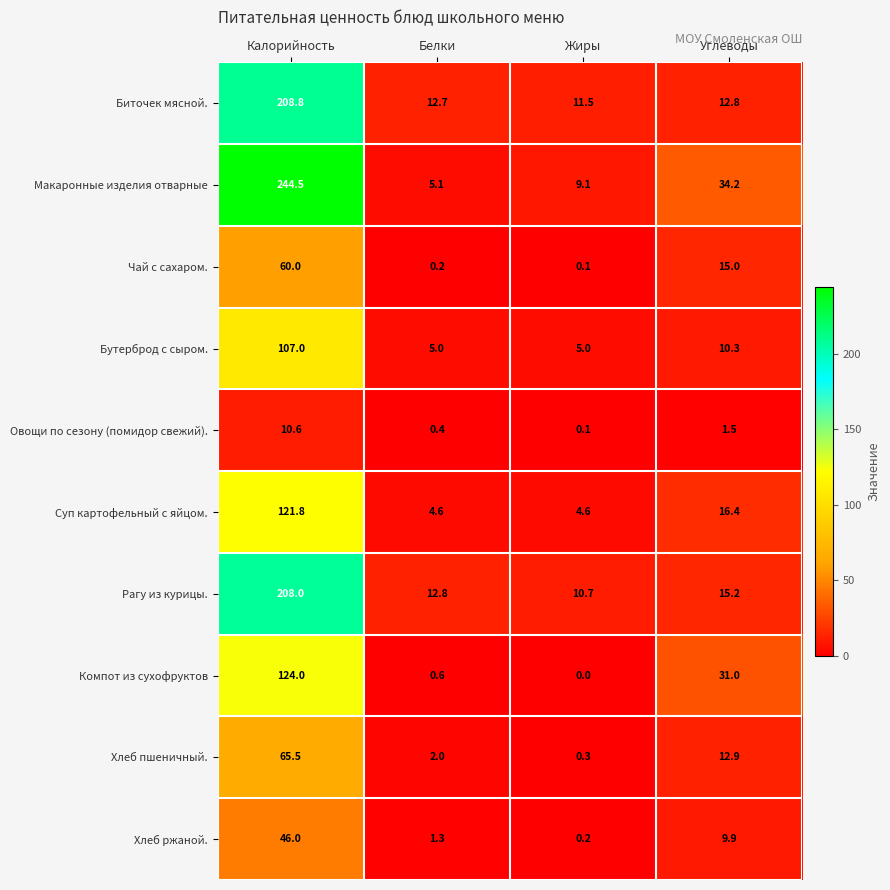

Which series has the widest spread of values?

Макаронные изделия отварные